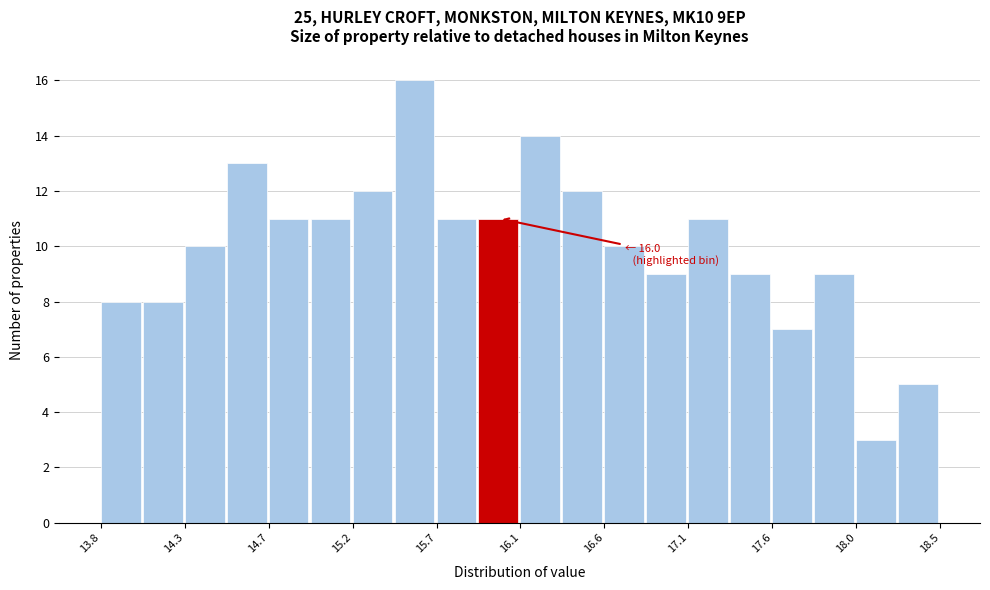

Which range on the x-axis has the tallest bar?

15.445 to 15.680